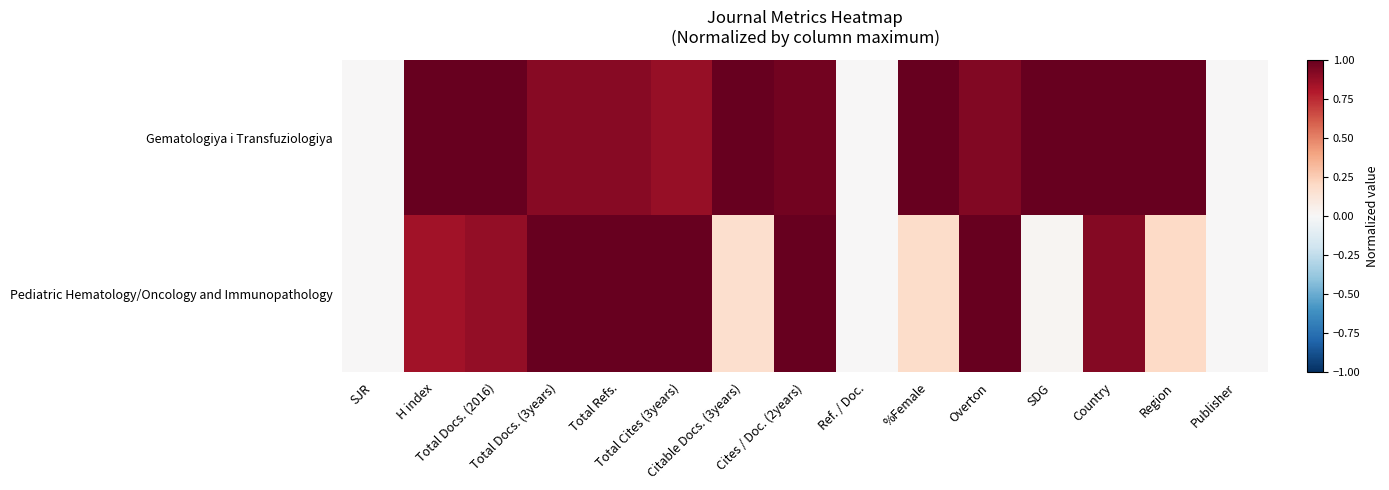

At how many categories does at least one series exceed 0?

12